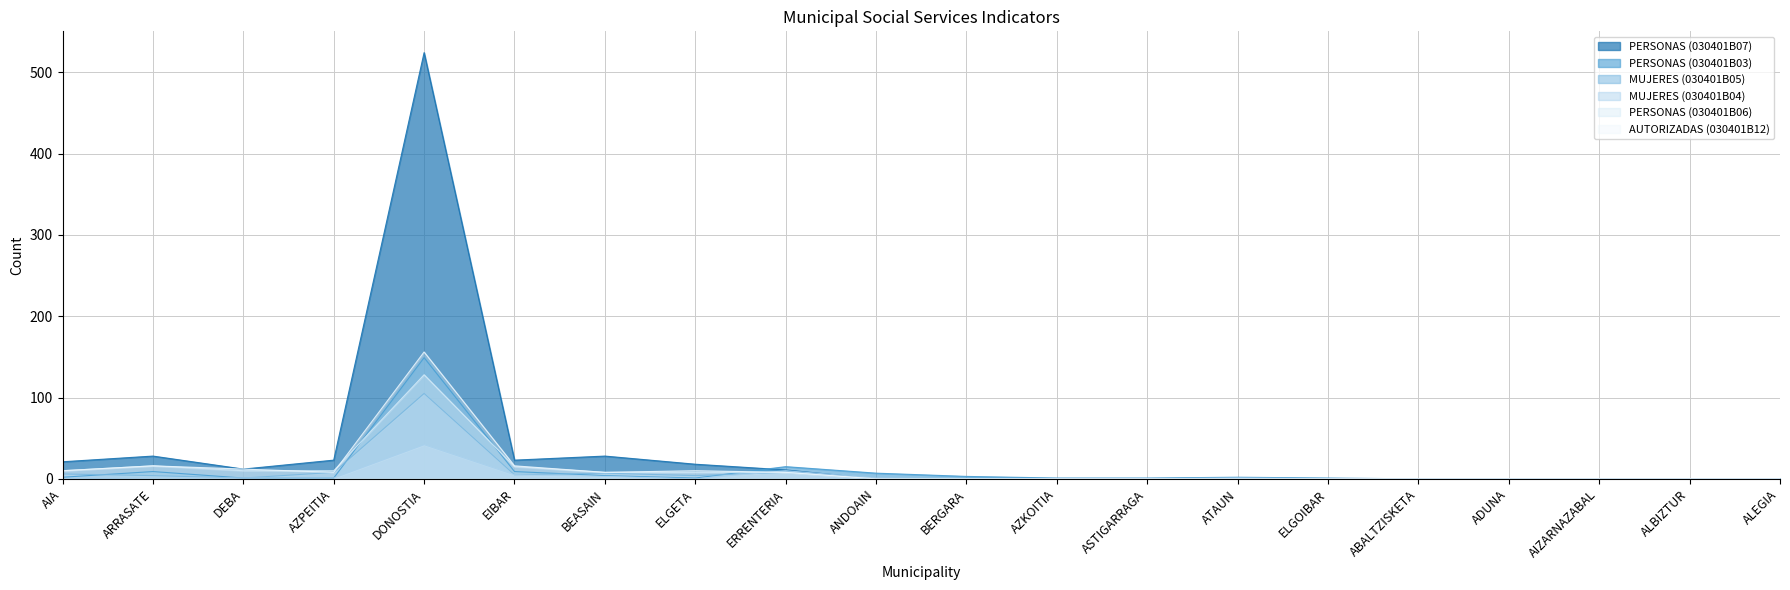

Reading left to right, transcribe all the data shown in this chart.

PERSONAS (030401B07): AIA=21	ARRASATE=28	DEBA=12	AZPEITIA=23	DONOSTIA=524	EIBAR=23	BEASAIN=28	ELGETA=18	ERRENTERIA=11	ANDOAIN=0	BERGARA=0	AZKOITIA=0	ASTIGARRAGA=0	ATAUN=0	ELGOIBAR=0	ABALTZISKETA=0	ADUNA=0	AIZARNAZABAL=0	ALBIZTUR=0	ALEGIA=0
PERSONAS (030401B03): AIA=2	ARRASATE=9	DEBA=1	AZPEITIA=1	DONOSTIA=149	EIBAR=9	BEASAIN=4	ELGETA=1	ERRENTERIA=15	ANDOAIN=7	BERGARA=3	AZKOITIA=1	ASTIGARRAGA=1	ATAUN=2	ELGOIBAR=1	ABALTZISKETA=0	ADUNA=0	AIZARNAZABAL=0	ALBIZTUR=0	ALEGIA=0
MUJERES (030401B05): AIA=6	ARRASATE=4	DEBA=1	AZPEITIA=8	DONOSTIA=105	EIBAR=5	BEASAIN=7	ELGETA=4	ERRENTERIA=8	ANDOAIN=0	BERGARA=0	AZKOITIA=0	ASTIGARRAGA=0	ATAUN=1	ELGOIBAR=0	ABALTZISKETA=0	ADUNA=0	AIZARNAZABAL=0	ALBIZTUR=0	ALEGIA=0
MUJERES (030401B04): AIA=0	ARRASATE=1	DEBA=1	AZPEITIA=1	DONOSTIA=42	EIBAR=5	BEASAIN=3	ELGETA=0	ERRENTERIA=10	ANDOAIN=1	BERGARA=0	AZKOITIA=0	ASTIGARRAGA=0	ATAUN=1	ELGOIBAR=0	ABALTZISKETA=0	ADUNA=0	AIZARNAZABAL=0	ALBIZTUR=0	ALEGIA=0
PERSONAS (030401B06): AIA=10	ARRASATE=16	DEBA=10	AZPEITIA=10	DONOSTIA=128	EIBAR=15	BEASAIN=8	ELGETA=8	ERRENTERIA=8	ANDOAIN=0	BERGARA=0	AZKOITIA=0	ASTIGARRAGA=0	ATAUN=0	ELGOIBAR=0	ABALTZISKETA=0	ADUNA=0	AIZARNAZABAL=0	ALBIZTUR=0	ALEGIA=0
AUTORIZADAS (030401B12): AIA=10	ARRASATE=16	DEBA=12	AZPEITIA=8	DONOSTIA=156	EIBAR=16	BEASAIN=8	ELGETA=10	ERRENTERIA=8	ANDOAIN=0	BERGARA=0	AZKOITIA=0	ASTIGARRAGA=0	ATAUN=0	ELGOIBAR=0	ABALTZISKETA=0	ADUNA=0	AIZARNAZABAL=0	ALBIZTUR=0	ALEGIA=0